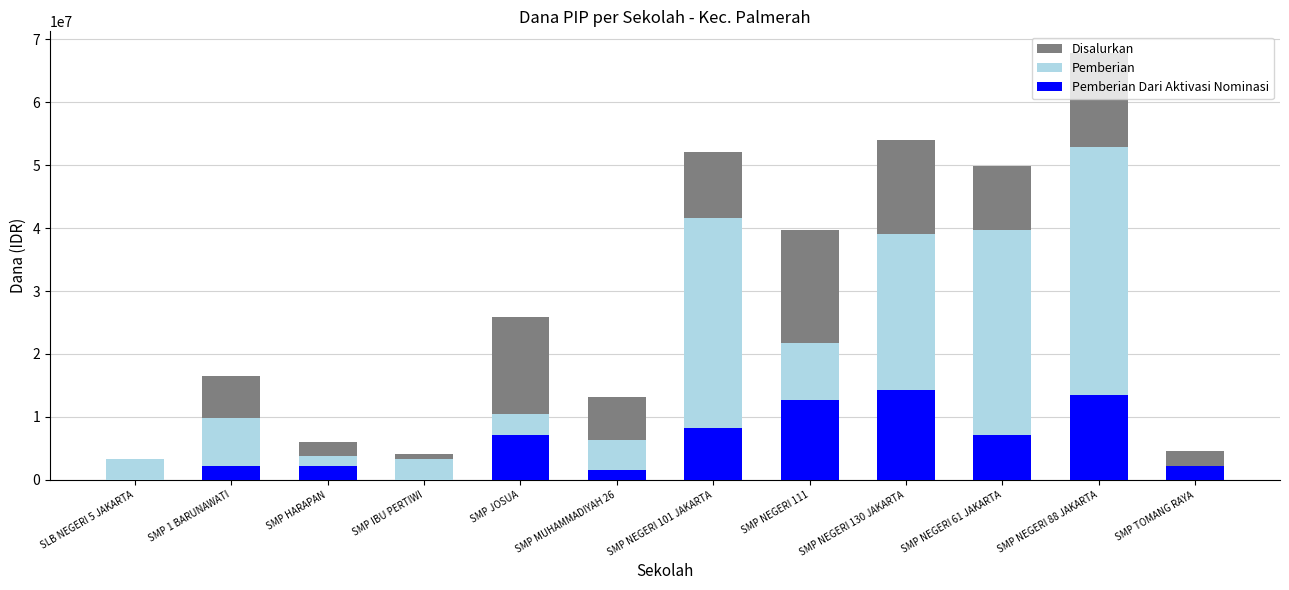

Where is Pemberian nearest to the value 27562500?

SMP NEGERI 111